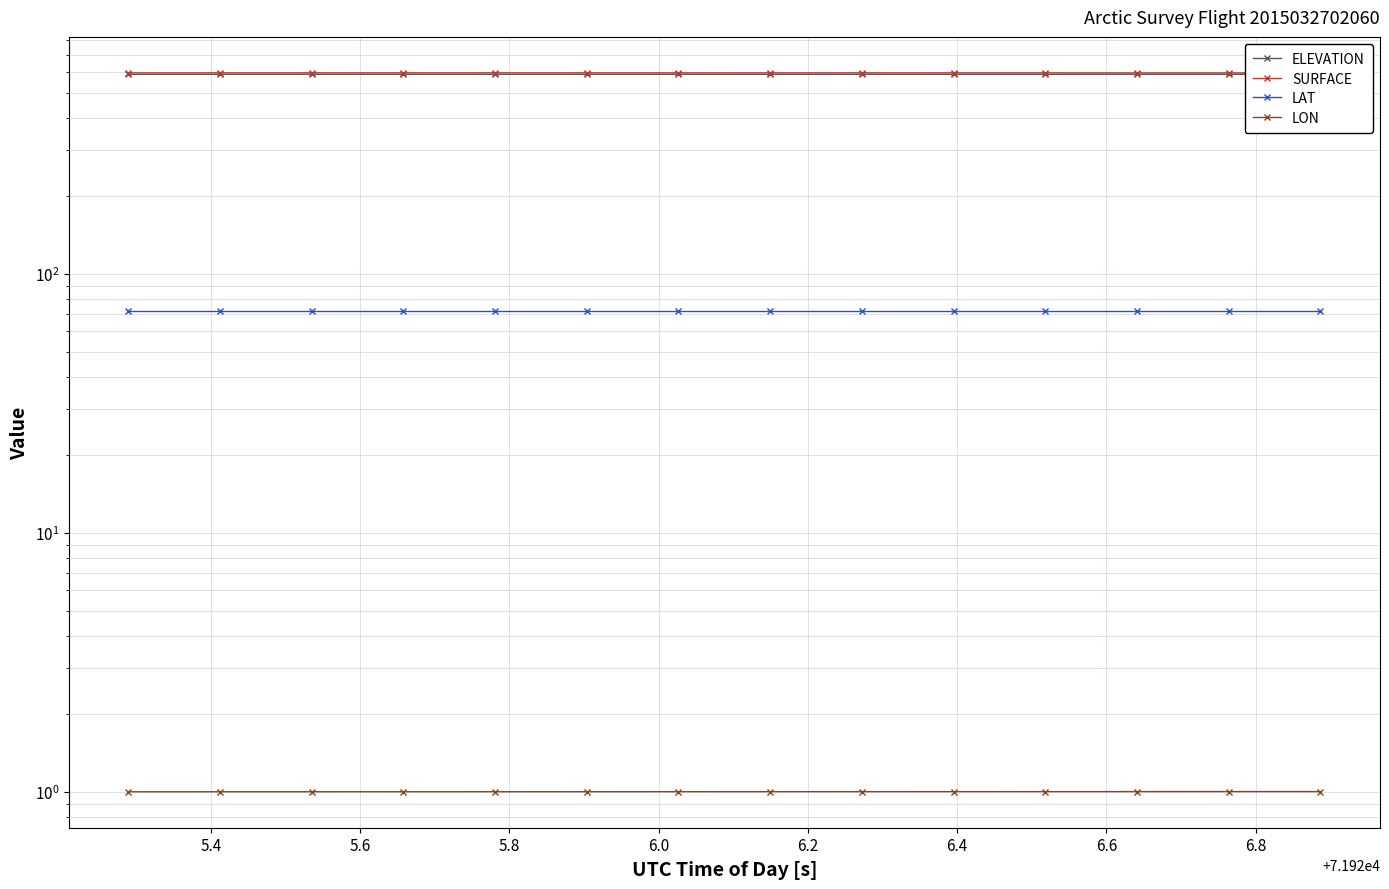

Which series has the largest range (max minus min)?

SURFACE